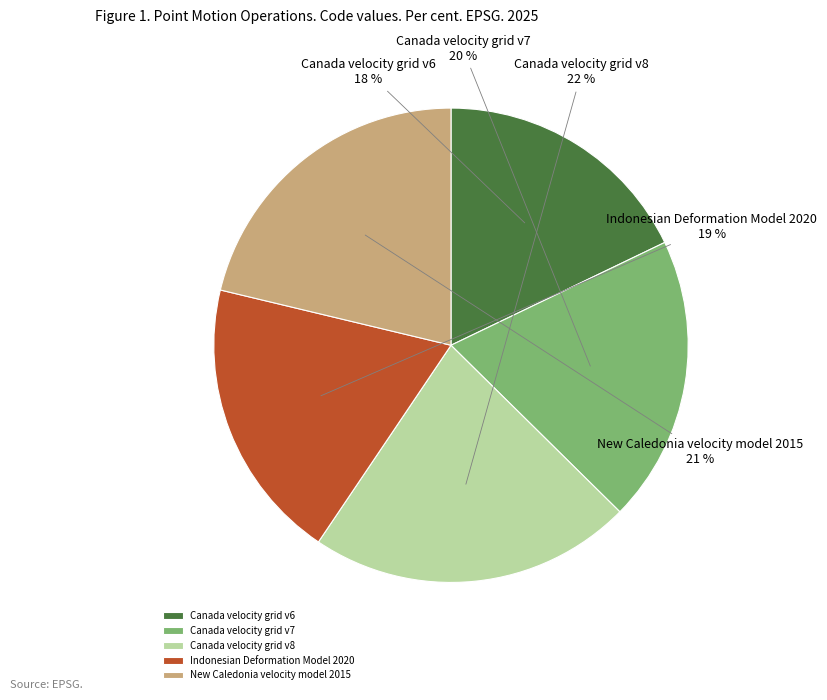

What is the largest slice in the pie chart?

Canada velocity grid v8